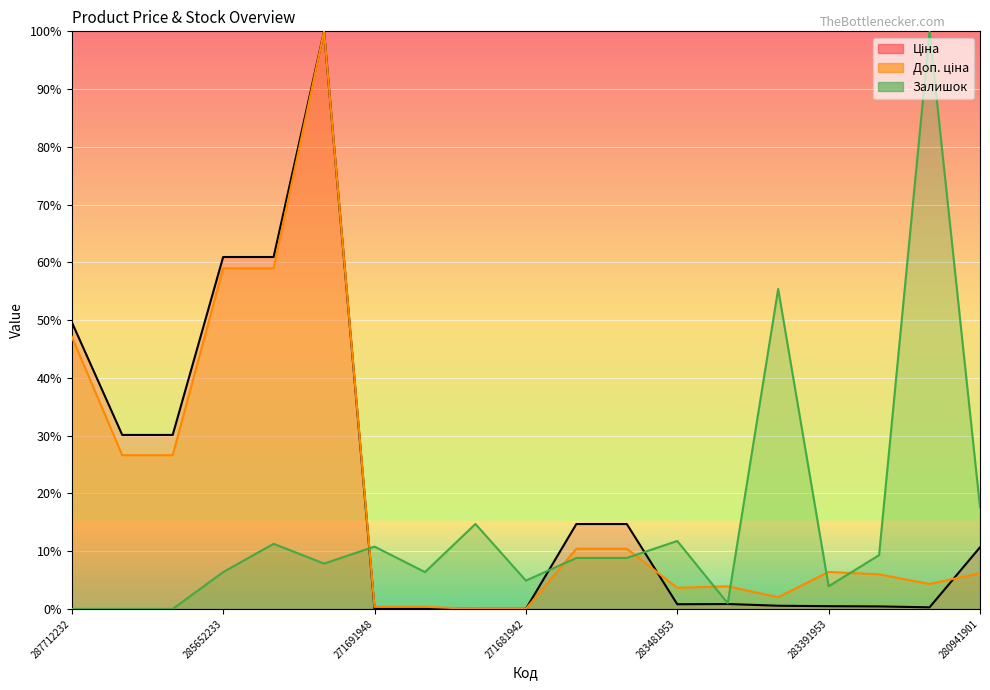

Is it true that Ціна equals 23.9 at 273702194?

False